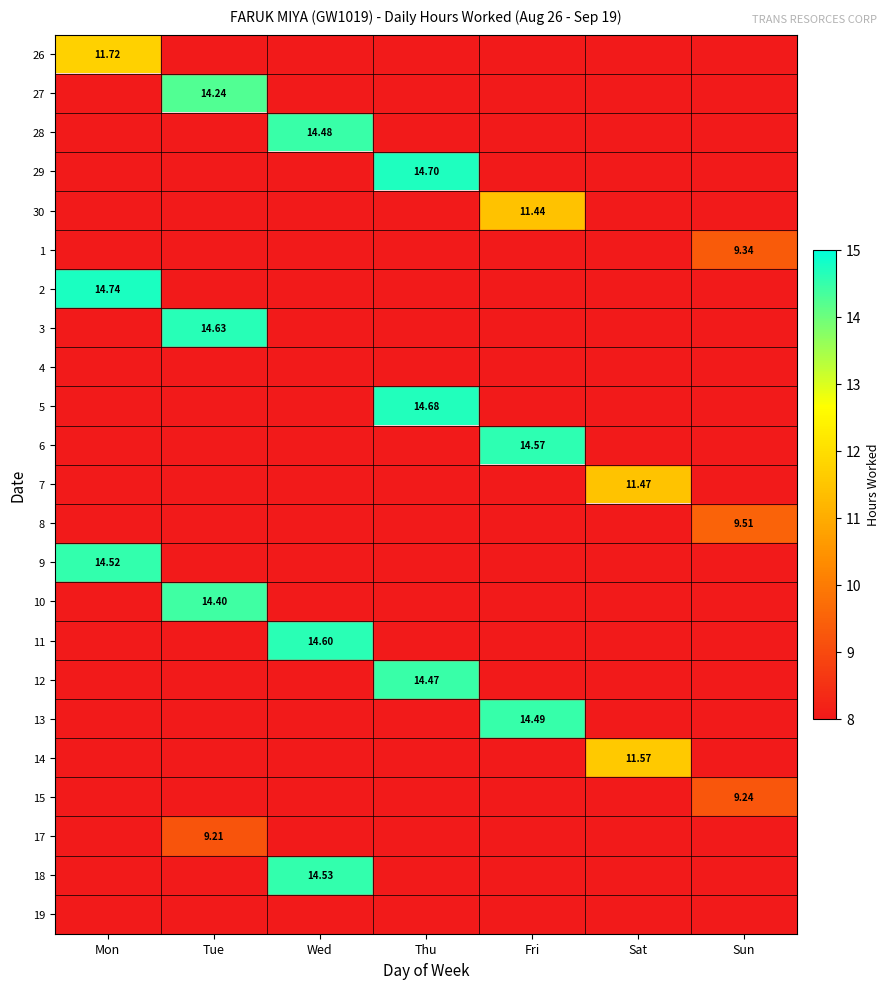

Is the value of 28 at Wed greater than the value of 26 at Mon?

Yes